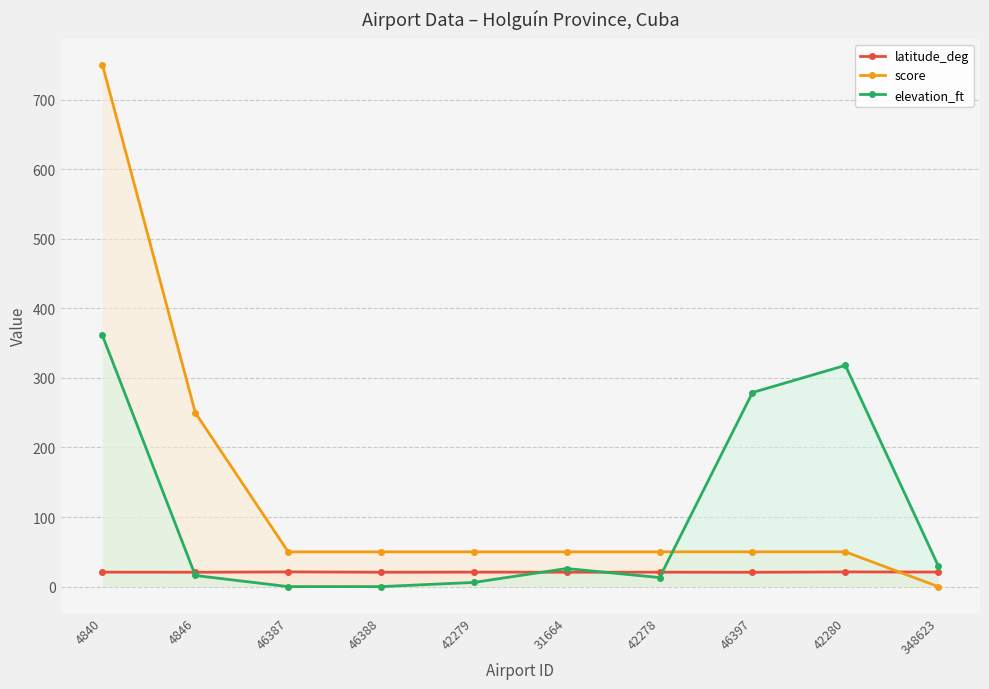

Rank the series by their maximum value, from lowest to highest.

latitude_deg, elevation_ft, score